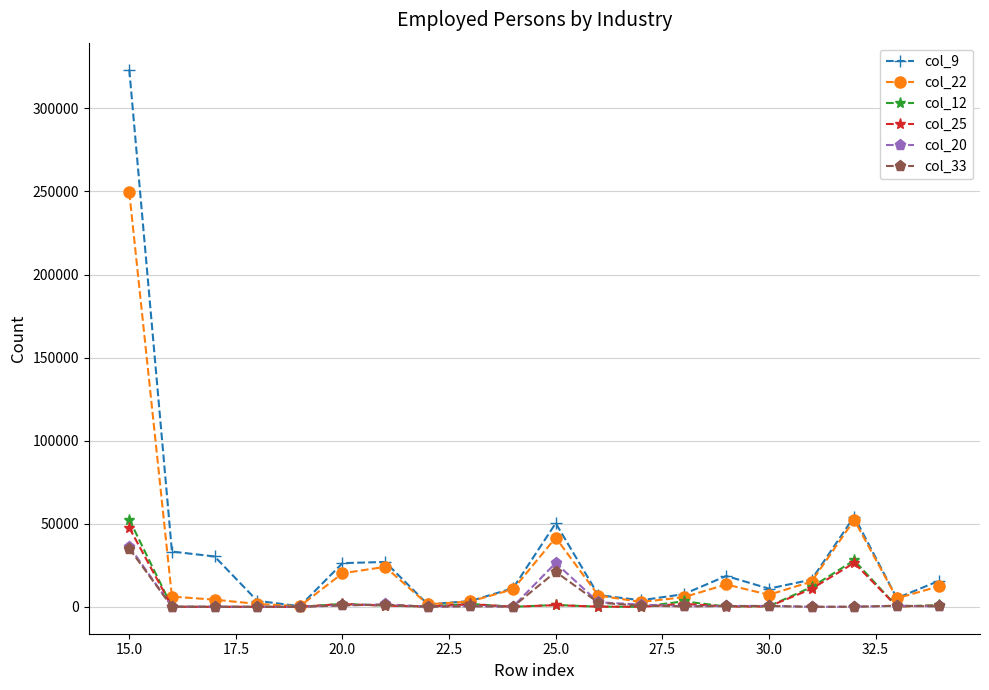

True or false: col_33 has more than 1 points higher than both neighbors.

True